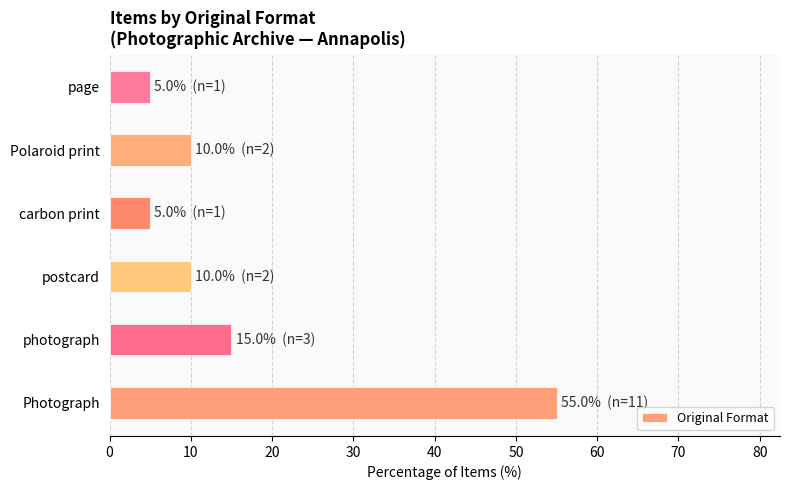

The chart shows a value of 22.8 at photograph. True or false?

False